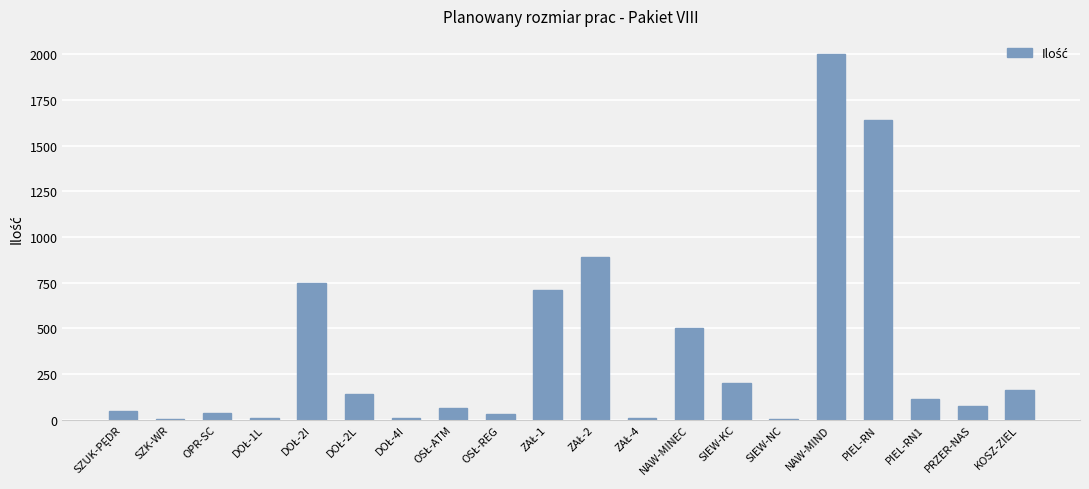

Are the bars horizontal?

No